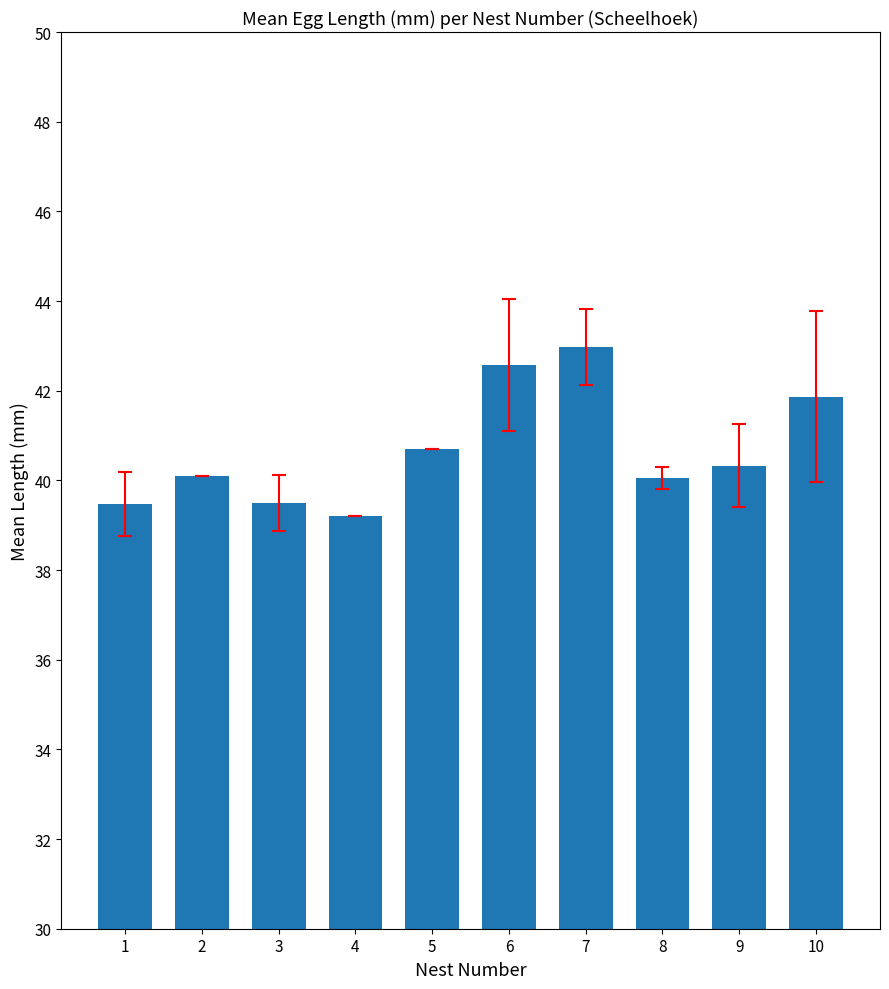

How many bars are there in total?

10